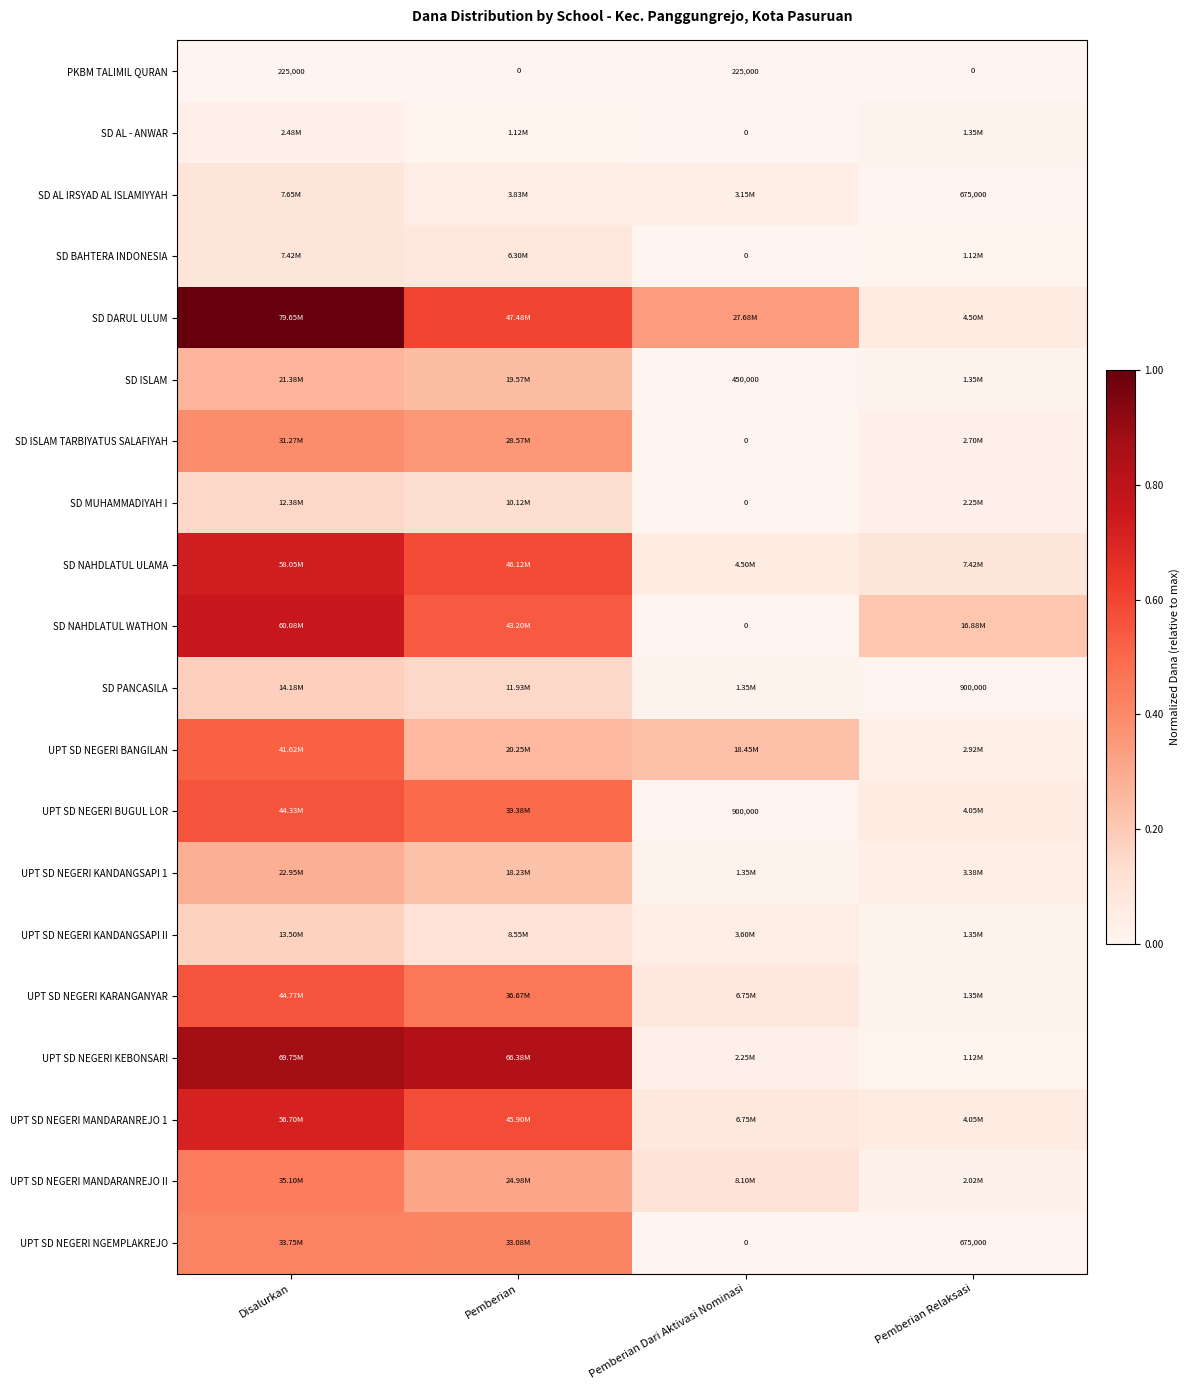

True or false: UPT SD NEGERI MANDARANREJO 1 has a value of 0.7 at Disalurkan.

True